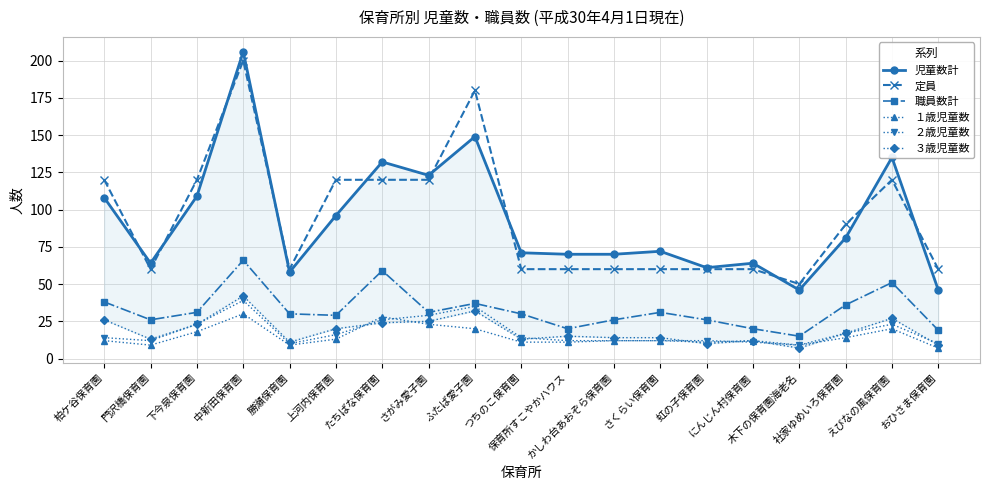

How many series are shown in this chart?

6